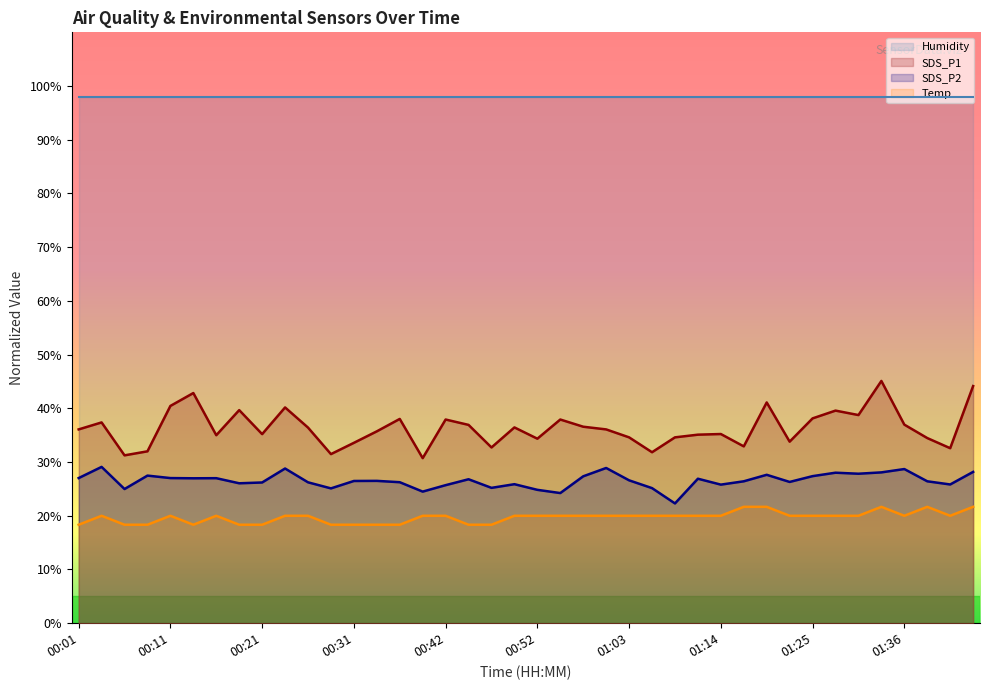

Read the SDS_P1 value at 01:19.

41.1